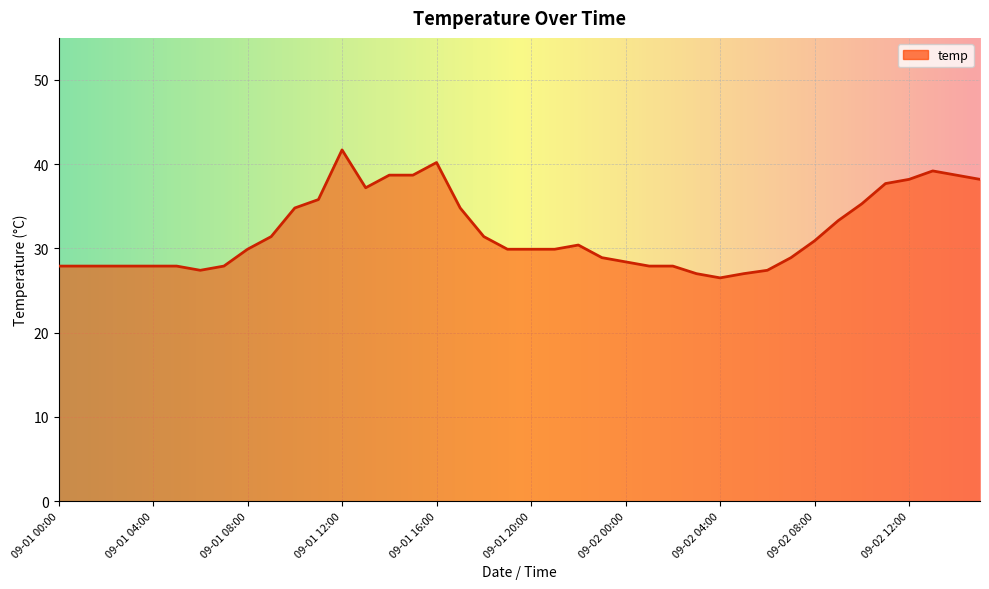

What is the minimum value shown in the chart?

26.5